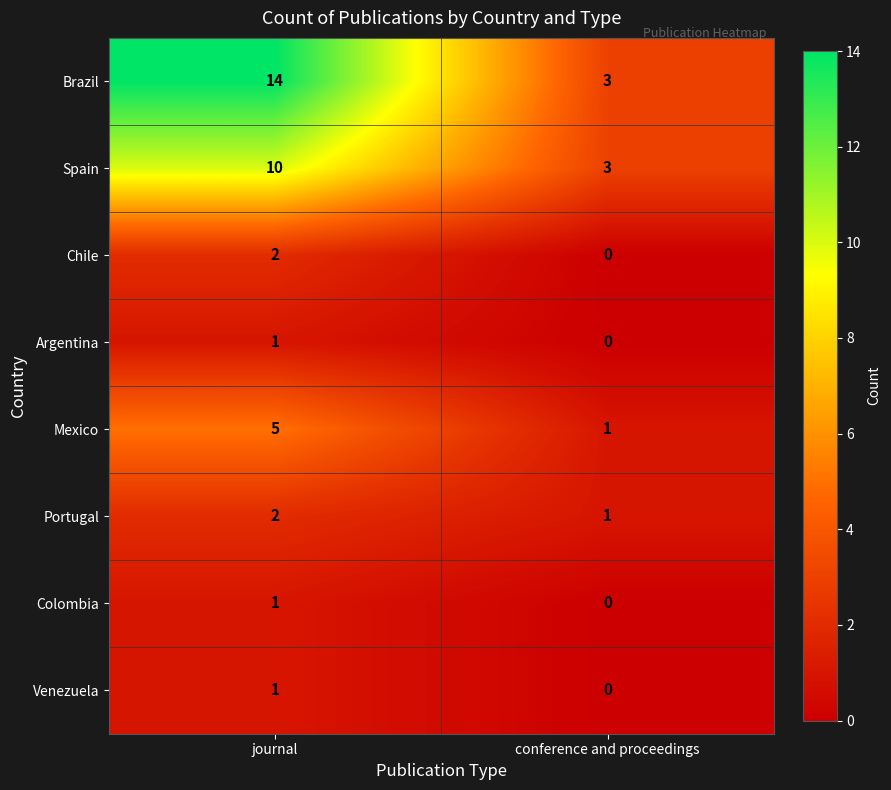

What is the maximum value shown in the chart?

14